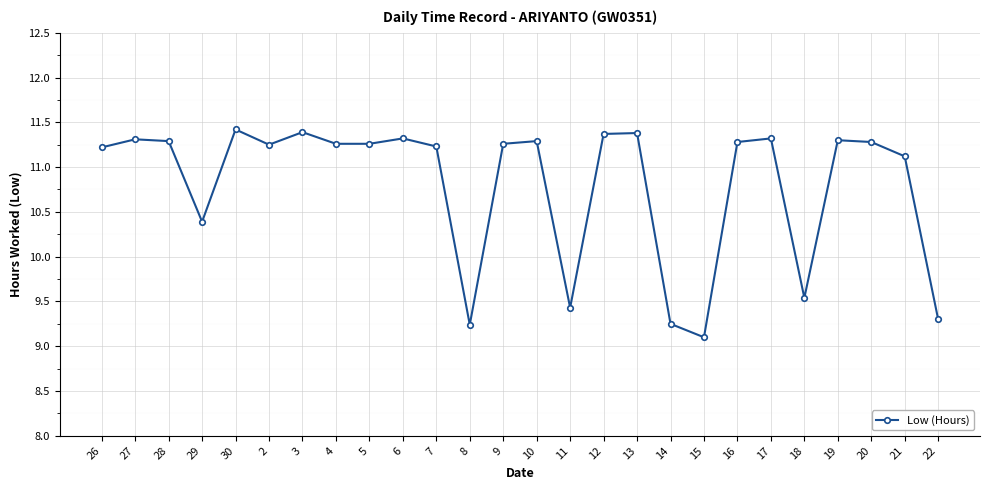

What is the minimum value shown in the chart?

9.1